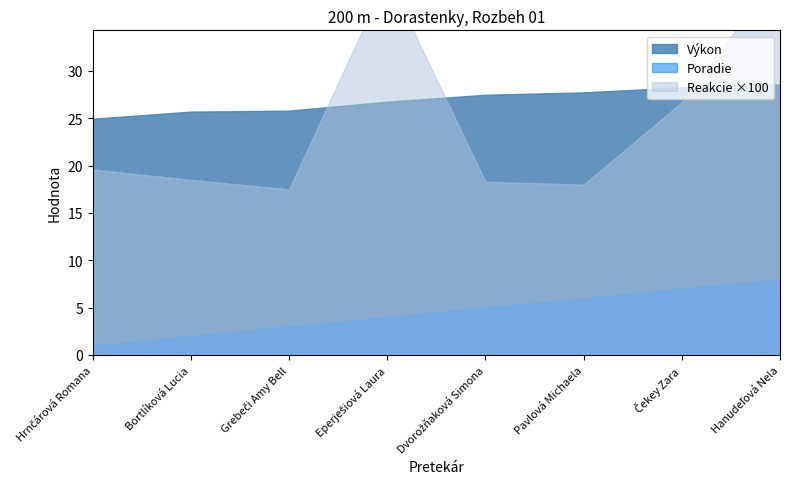

Is the value of Poradie at Dvorožňaková Simona greater than the value of Reakcie at Grebeči Amy Bell?

Yes